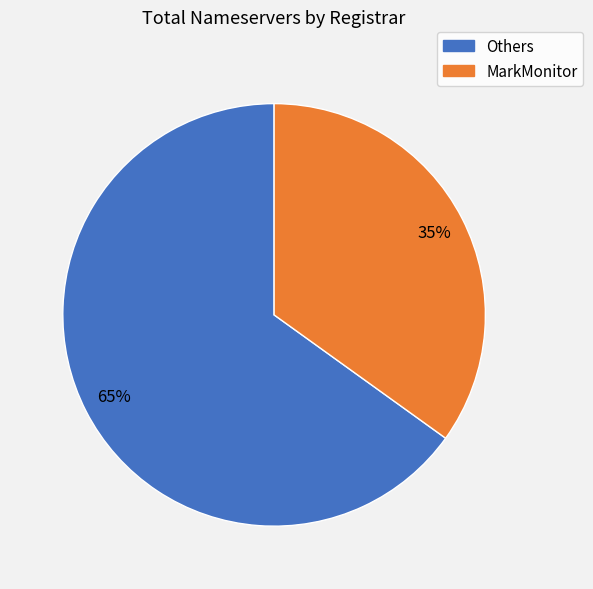

To the nearest percent, what is the difference between the largest and smallest slice percentages?

30%